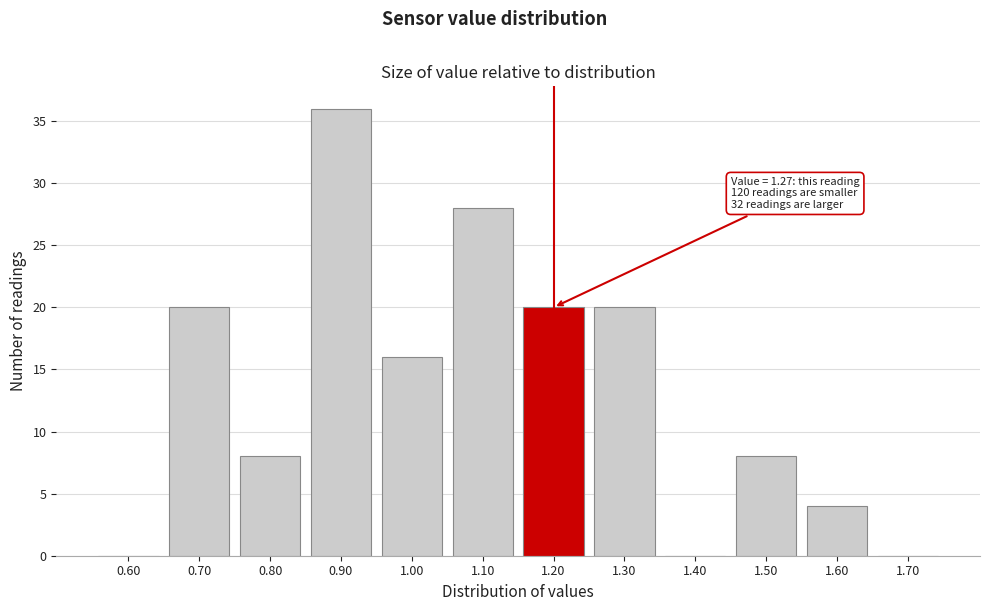

Reading left to right, list all the values displayed in this chart.

0.60=0	0.70=20	0.80=8	0.90=36	1.00=16	1.10=28	1.20=20	1.30=20	1.40=0	1.50=8	1.60=4	1.70=0